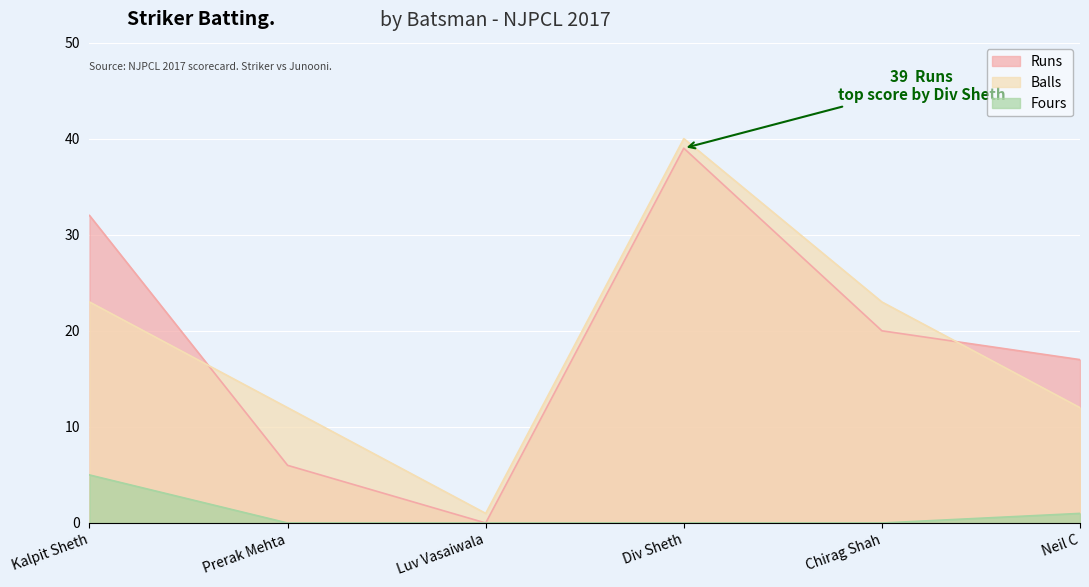

Rank the series at Neil C from highest to lowest value.

Runs, Balls, Fours